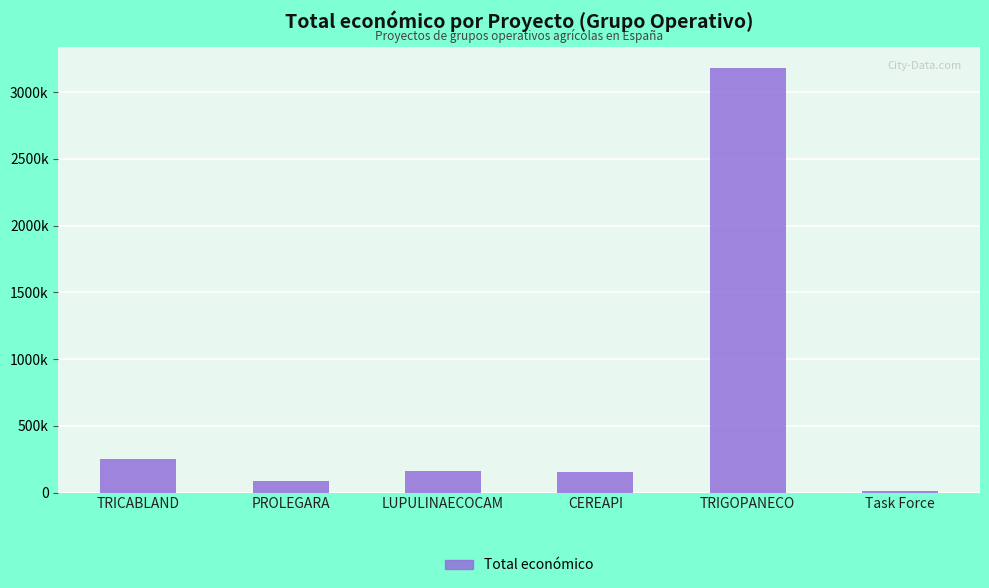

Is it true that the value at Task Force is 11809?

True